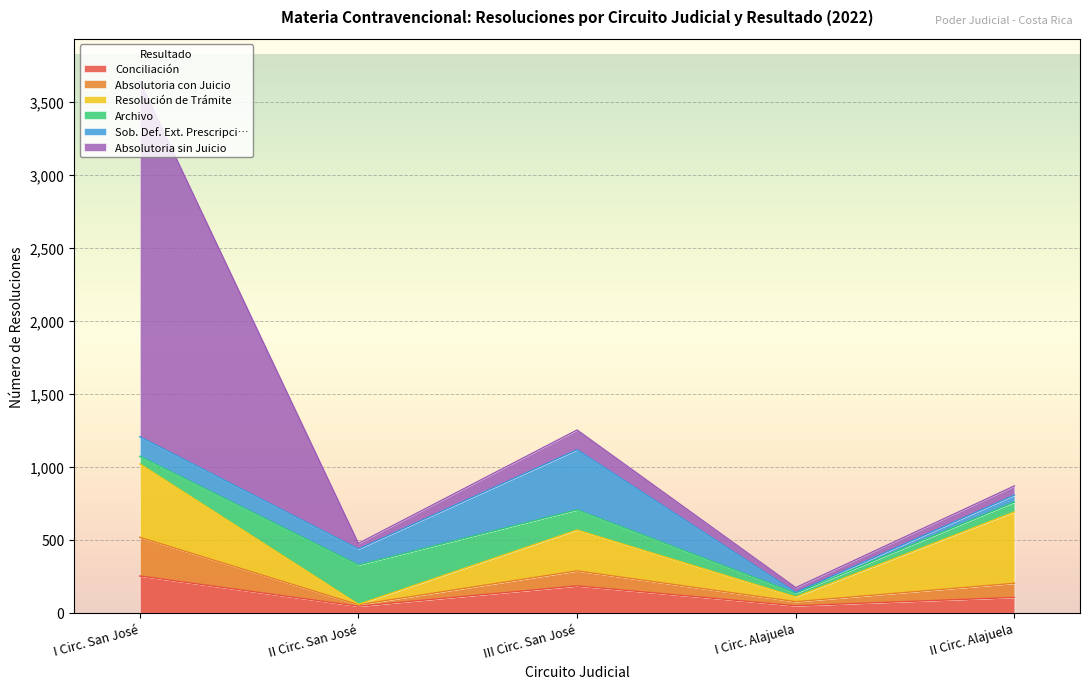

What is the label of the 1st point from the left?

I Circ. San José